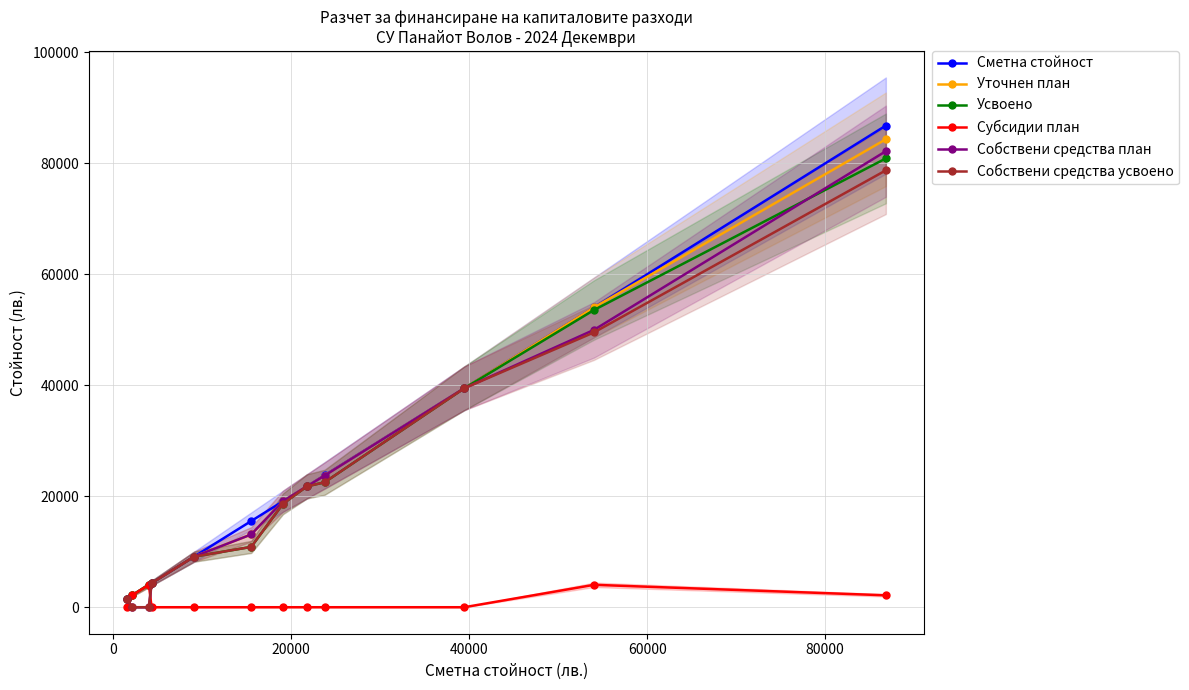

What is the maximum value for Собствени средства план?

82195